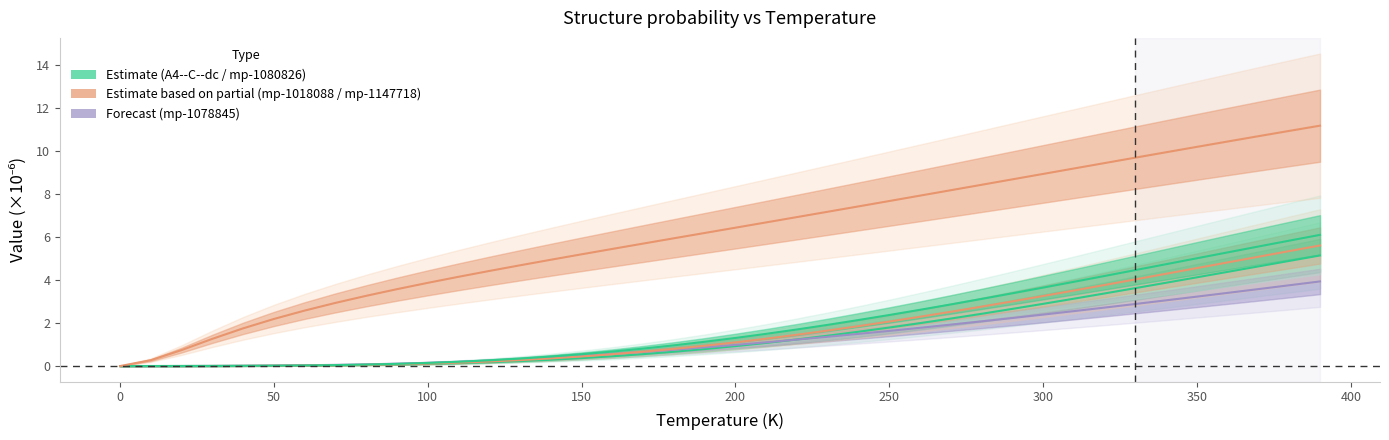

At which category is the sum across all series the highest?

390